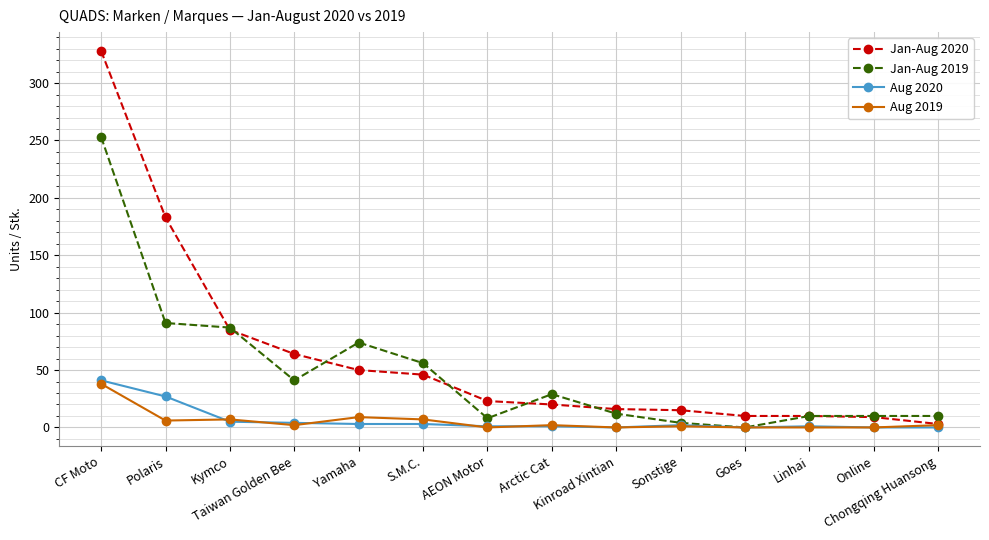

True or false: Jan-Aug 2019 has more than 1 points higher than both neighbors.

True